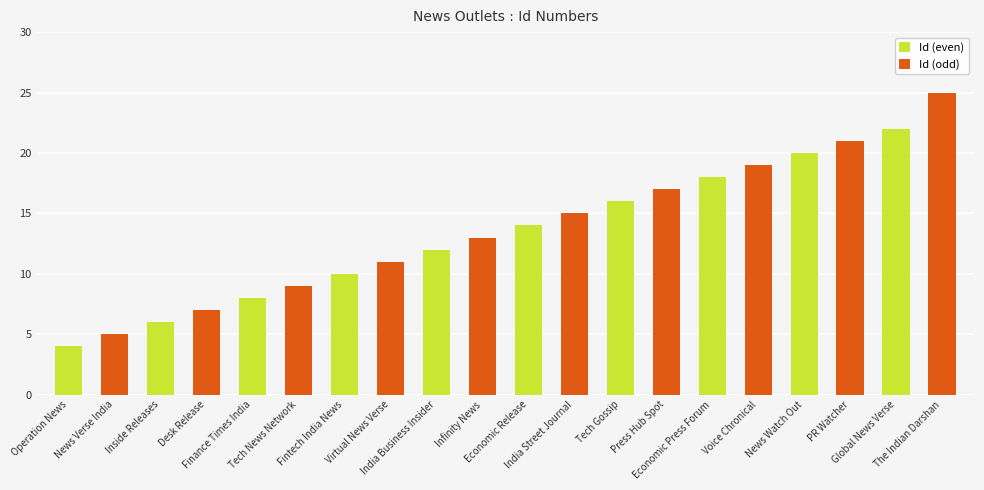

Are the bars grouped side by side (vs. stacked)?

No